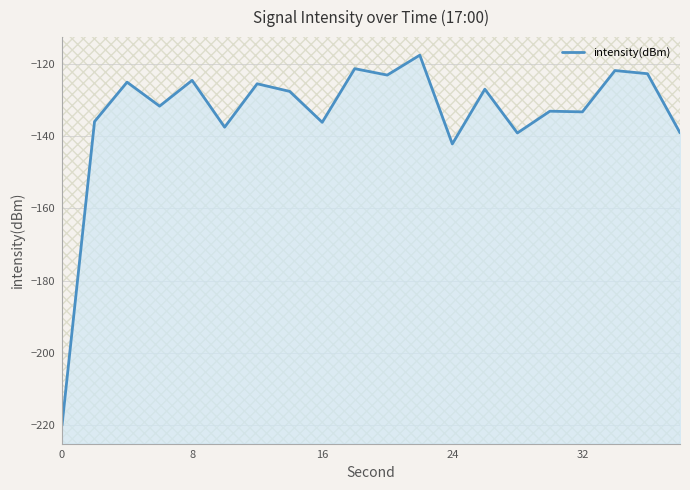

Count the number of data series in this chart.

1